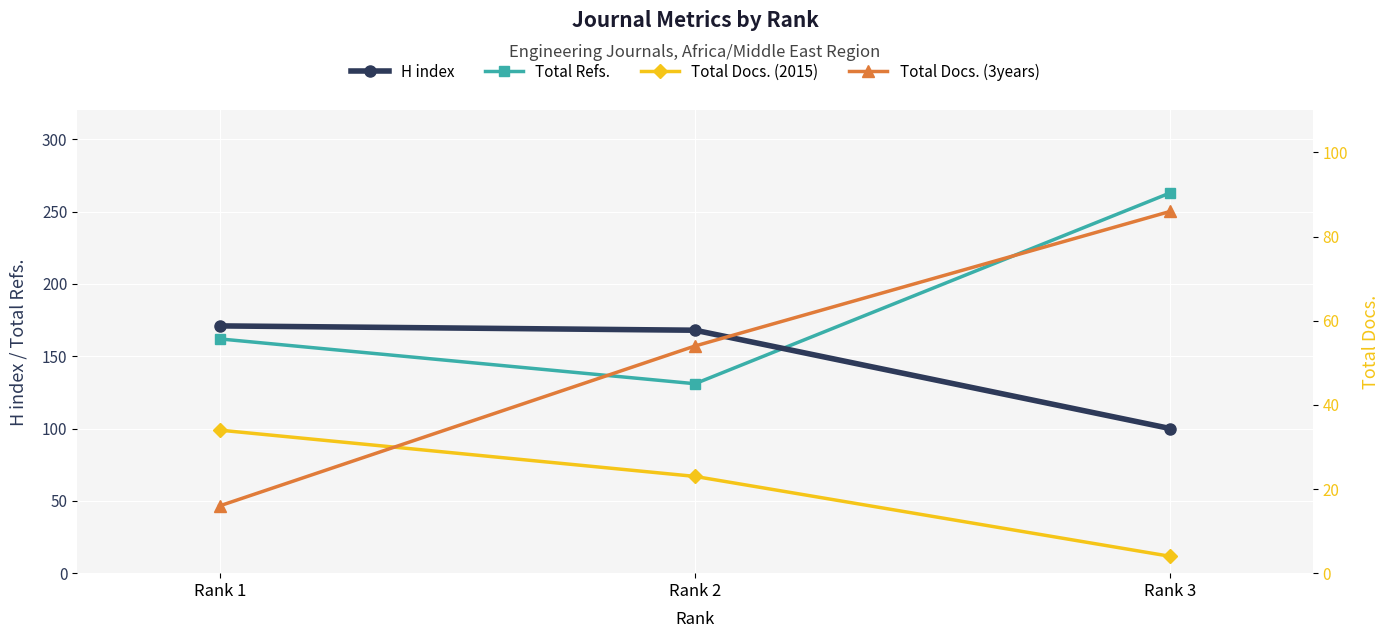

List the series in order of their peak value, lowest first.

Total Docs. (2015), Total Docs. (3years), H index, Total Refs.